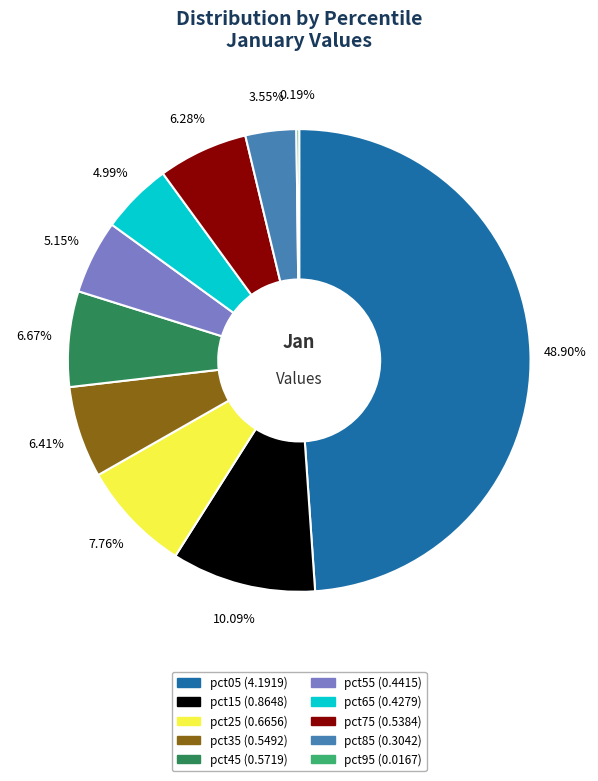

To the nearest percent, what is the difference between the largest and smallest slice percentages?

49%